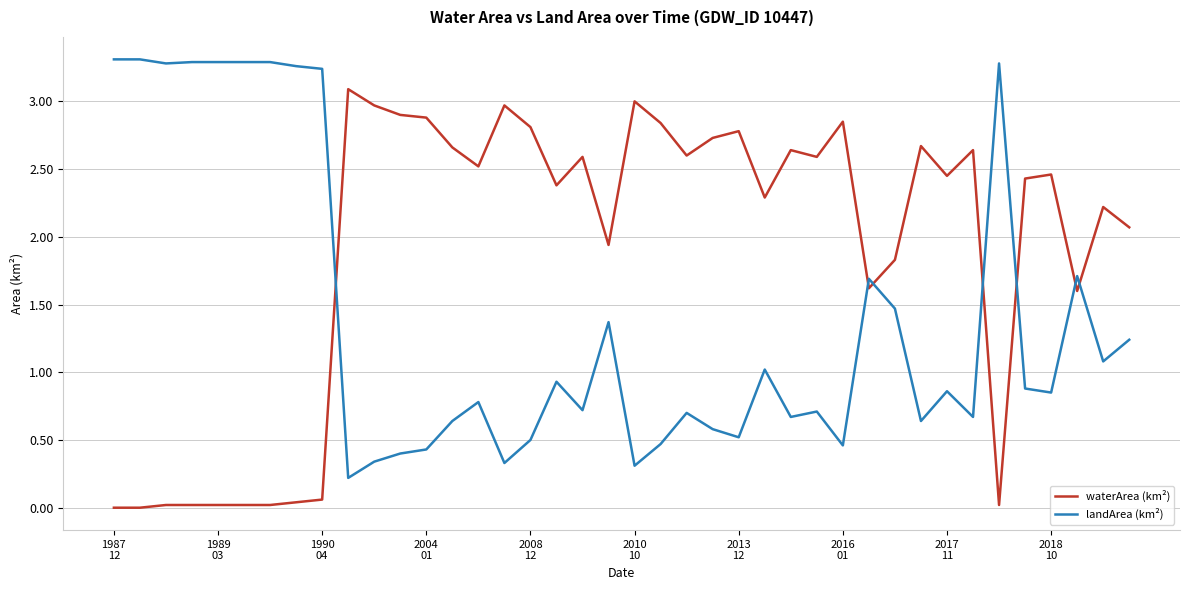

True or false: landArea (km²) and waterArea (km²) intersect in this chart.

True